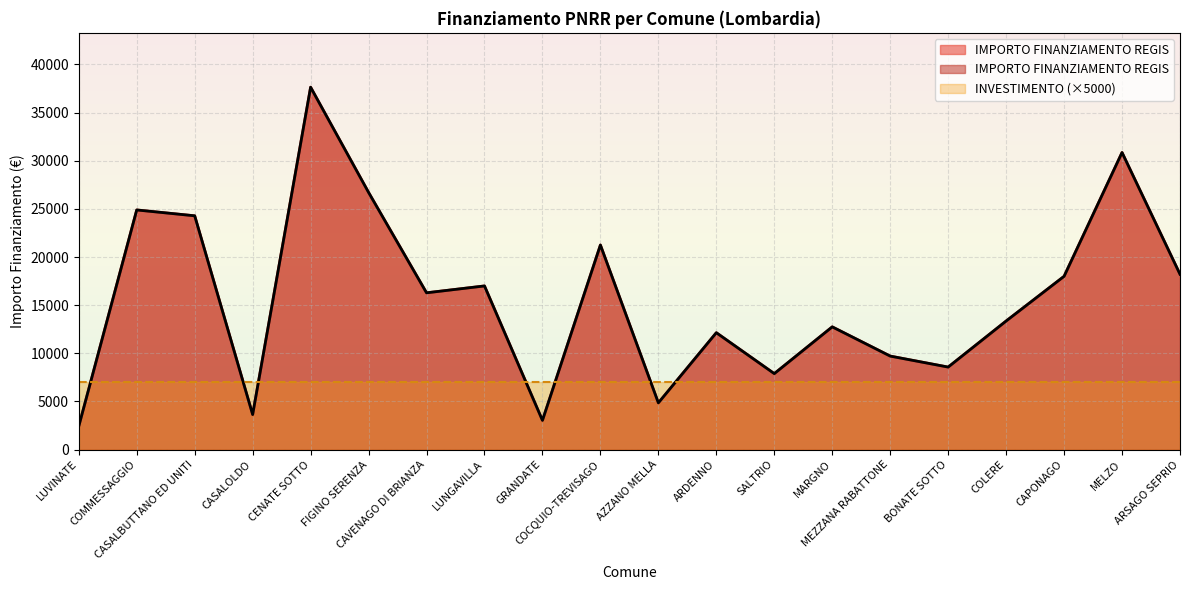

Rank the categories by value from lowest to highest.

LUVINATE, GRANDATE, CASALOLDO, AZZANO MELLA, SALTRIO, BONATE SOTTO, MEZZANA RABATTONE, ARDENNO, MARGNO, COLERE, CAVENAGO DI BRIANZA, LUNGAVILLA, CAPONAGO, ARSAGO SEPRIO, COCQUIO-TREVISAGO, CASALBUTTANO ED UNITI, COMMESSAGGIO, FIGINO SERENZA, MELZO, CENATE SOTTO